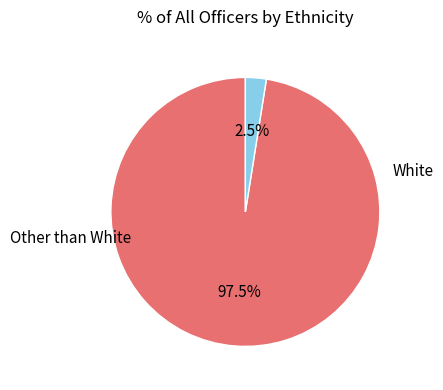

Is there a majority slice in this chart?

Yes